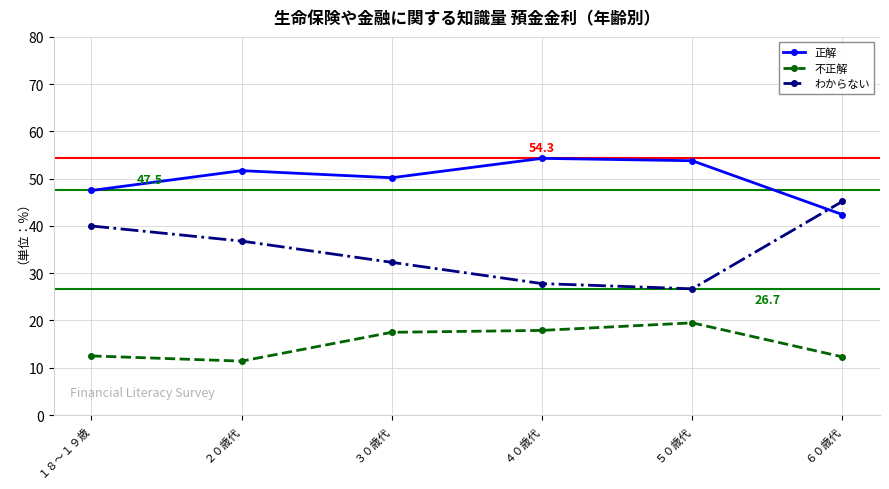

True or false: 正解 has more than 2 points higher than both neighbors.

False